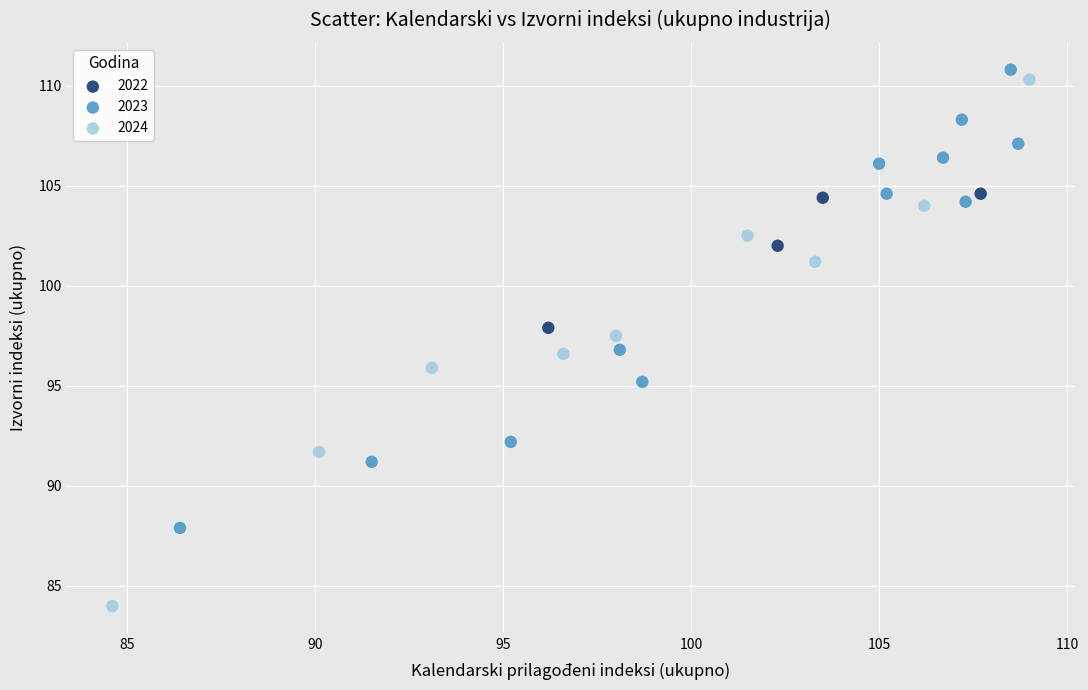

Which series reaches the minimum Y coordinate?

2024